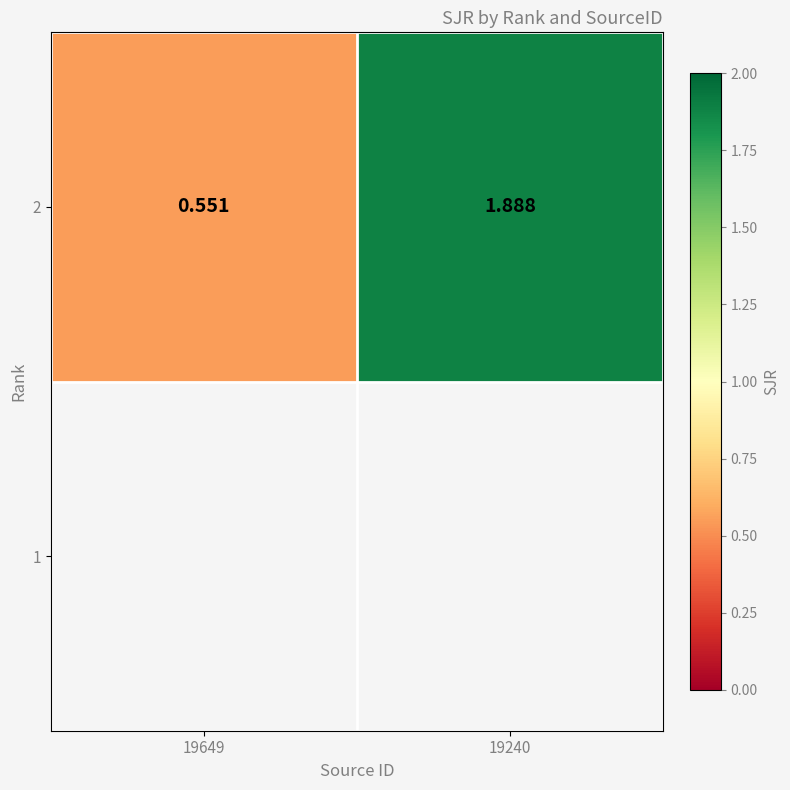

What is the maximum value shown in the chart?

1.9